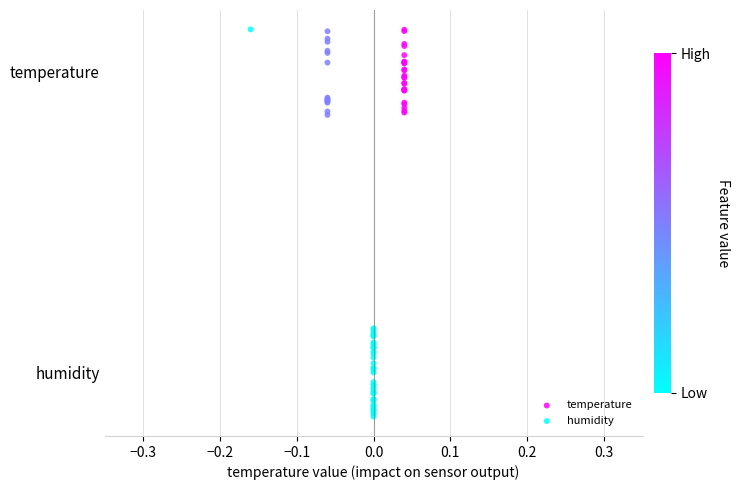

Which series reaches the minimum Y coordinate?

humidity